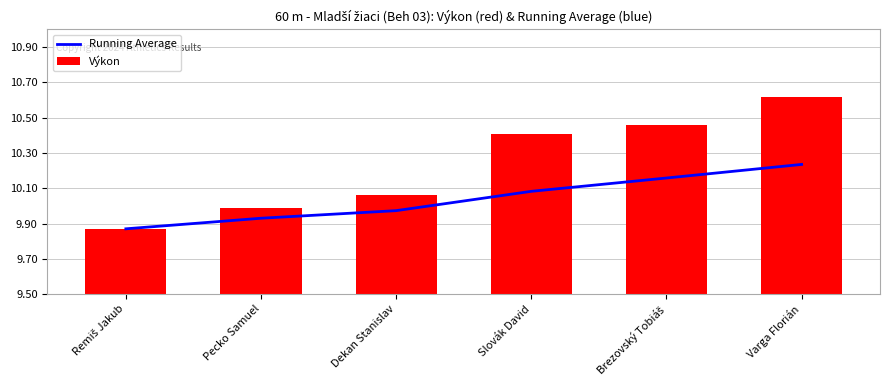

What is the maximum value shown in the chart?

10.6